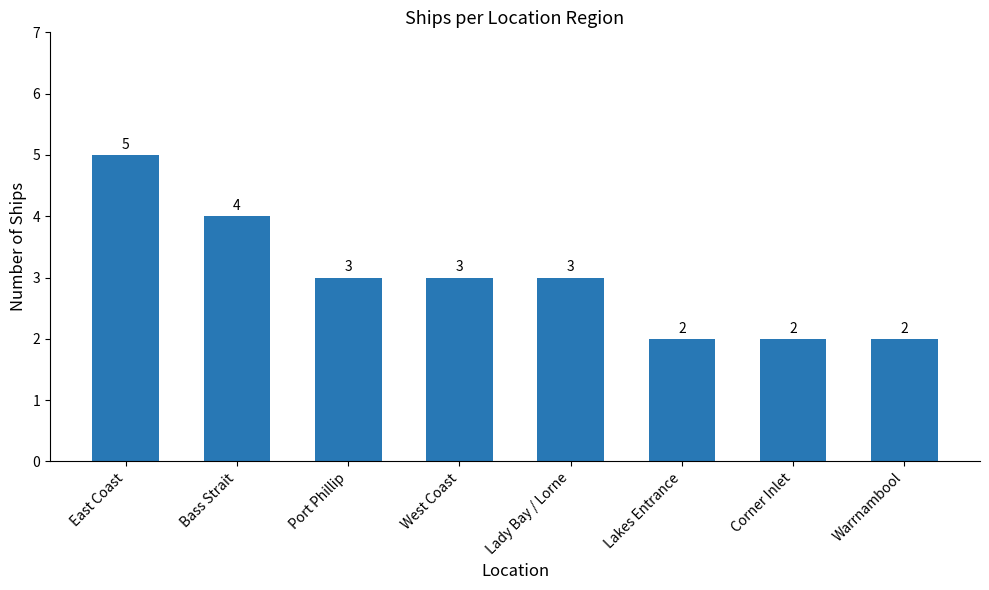

What is the average value?

3